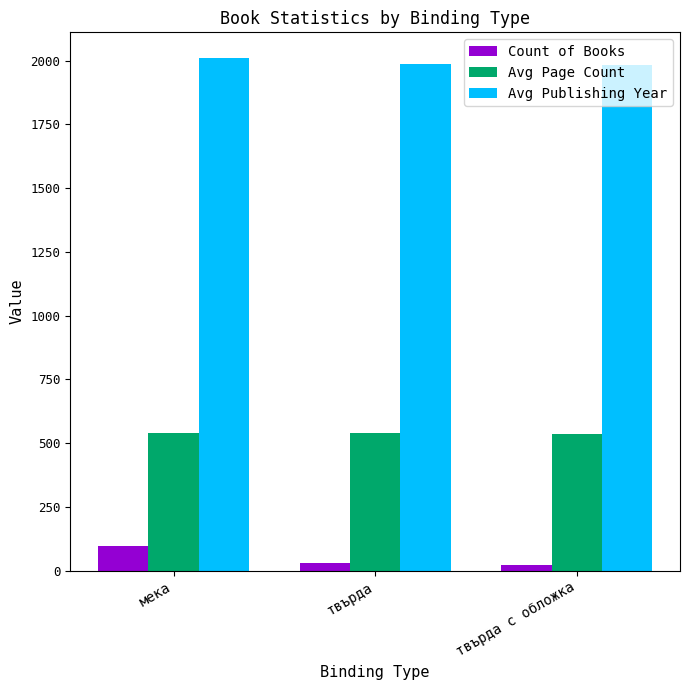

Which category has the highest value in the Avg Publishing Year series?

мека